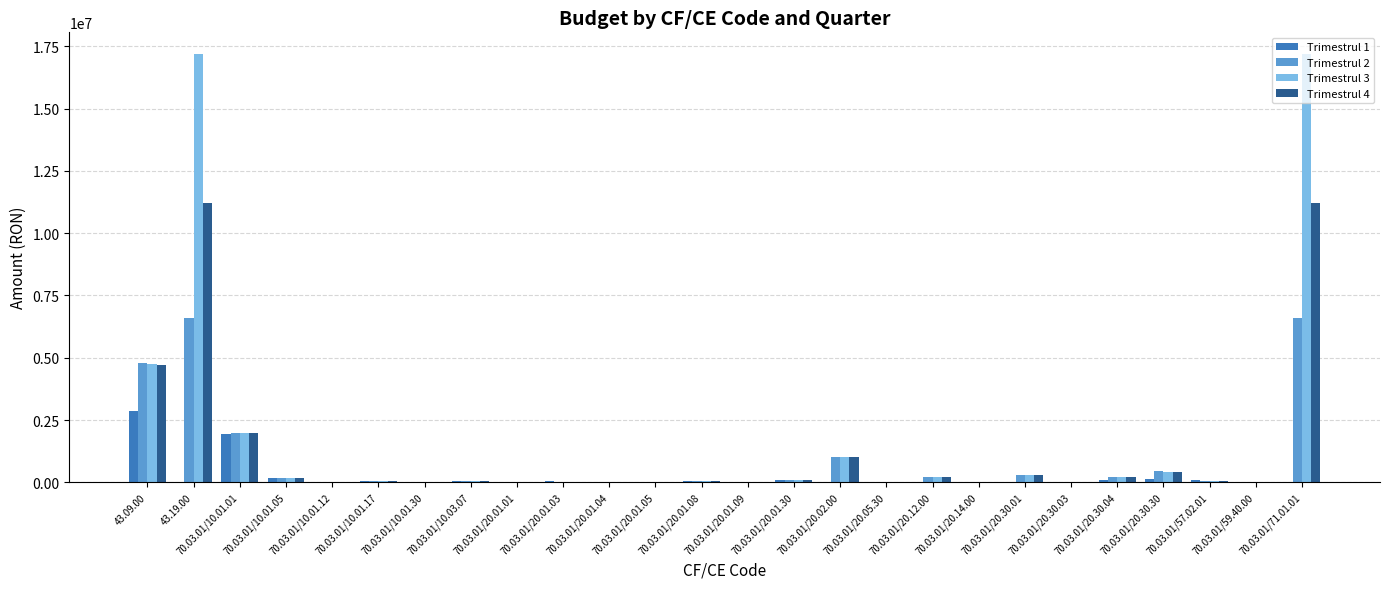

The value of Trimestrul 4 at 70.03.01/20.02.00 is 1000000. True or false?

True